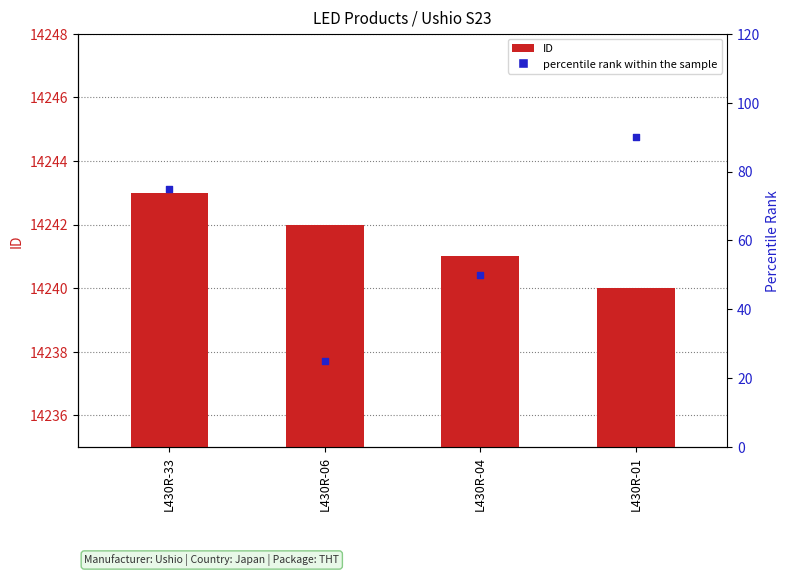

Is the value of Percentile Rank at L430R-04 greater than the value of percentile rank within the sample at L430R-33?

No